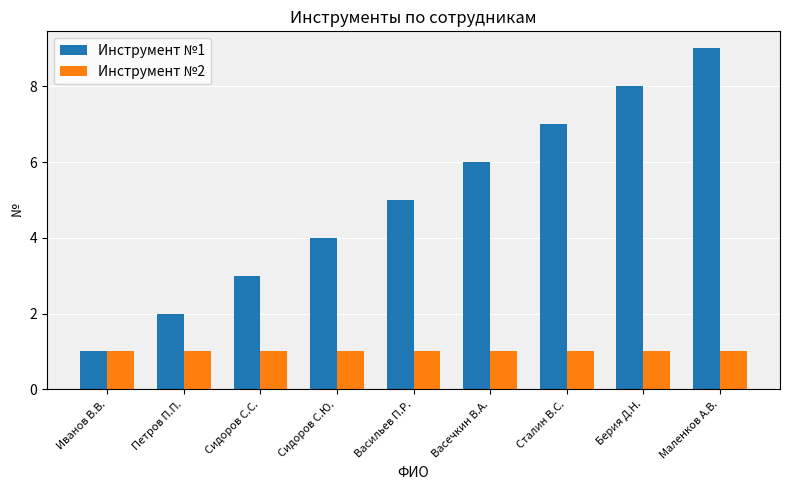

Reading left to right, what are all the values shown in this chart?

Инструмент №1: 1	2	3	4	5	6	7	8	9
Инструмент №2: 1	1	1	1	1	1	1	1	1